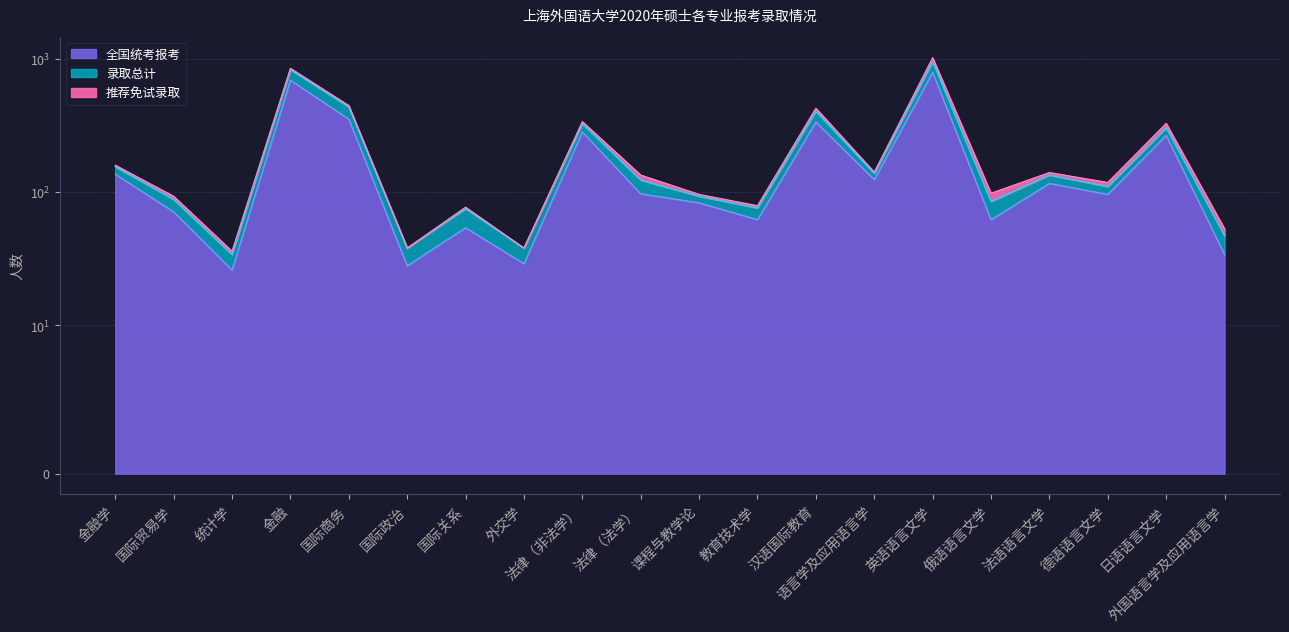

At which category is the sum across all series the highest?

英语语言文学